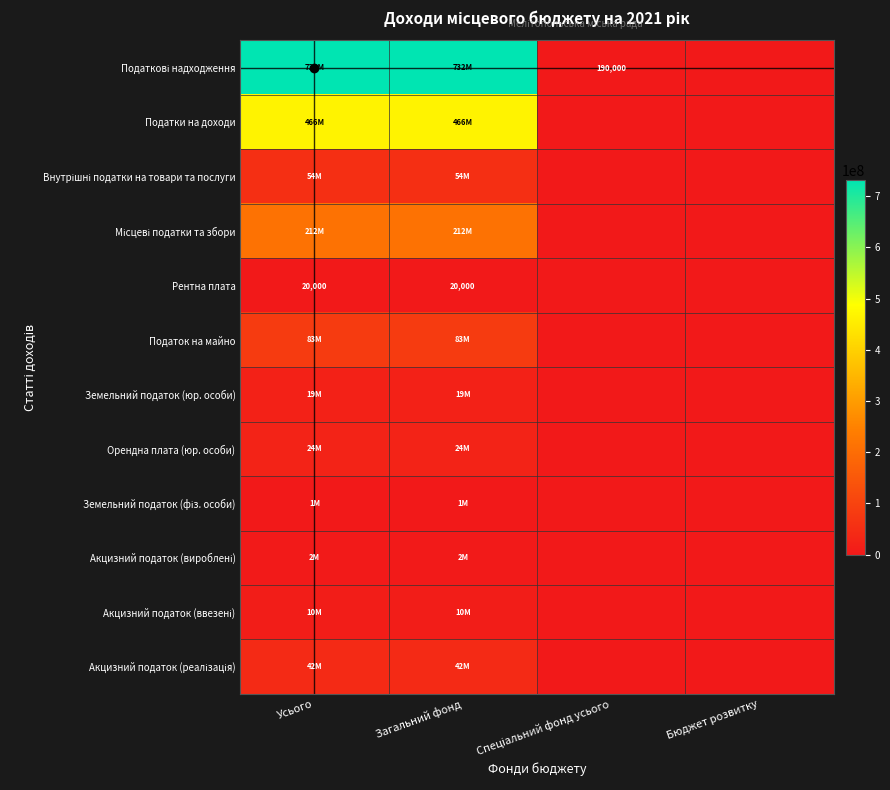

What is the approximate value of Внутрішні податки на товари та послуги at Загальний фонд?

54000000